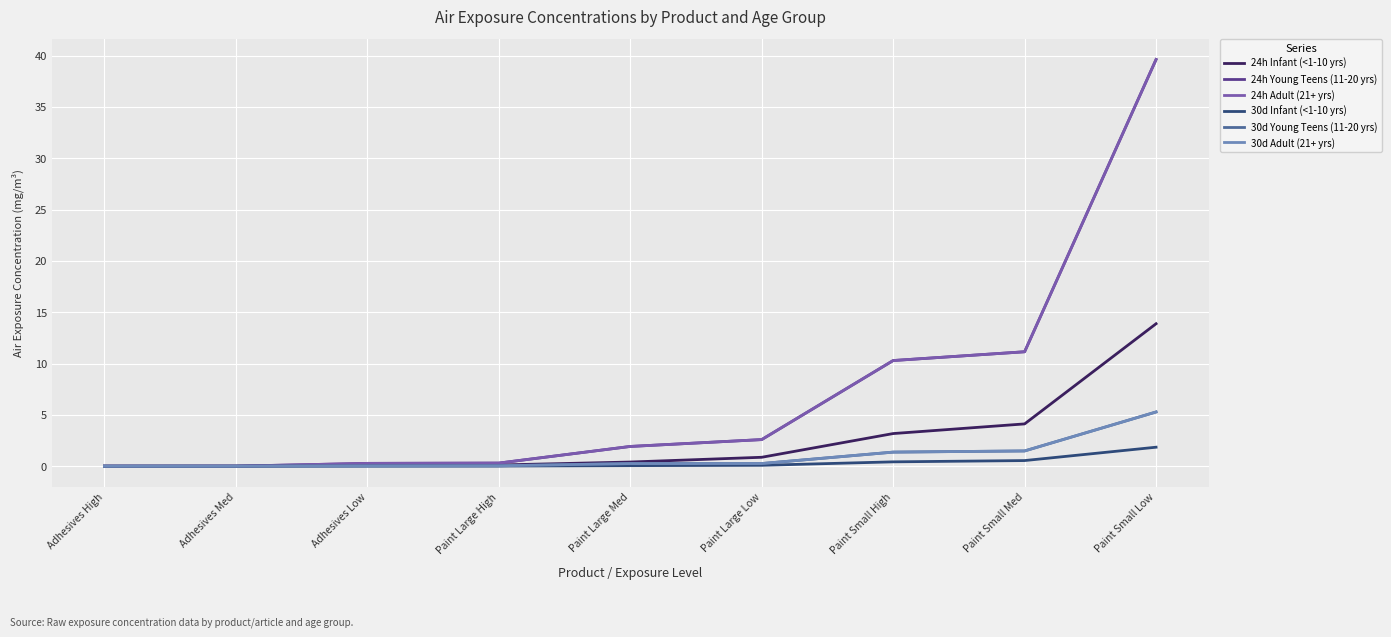

Reading left to right, list all the values displayed in this chart.

24h Infant (<1-10 yrs): 0.0	0.0	0.1	0.1	0.4	0.9	3.2	4.1	13.9
24h Young Teens (11-20 yrs): 0.0	0.0	0.3	0.3	1.9	2.6	10.3	11.1	39.6
24h Adult (21+ yrs): 0.0	0.0	0.3	0.3	1.9	2.6	10.3	11.1	39.6
30d Infant (<1-10 yrs): 0.0	0.0	0.0	0.0	0.1	0.1	0.4	0.5	1.9
30d Young Teens (11-20 yrs): 0.0	0.0	0.0	0.0	0.3	0.3	1.4	1.5	5.3
30d Adult (21+ yrs): 0.0	0.0	0.0	0.0	0.3	0.3	1.4	1.5	5.3